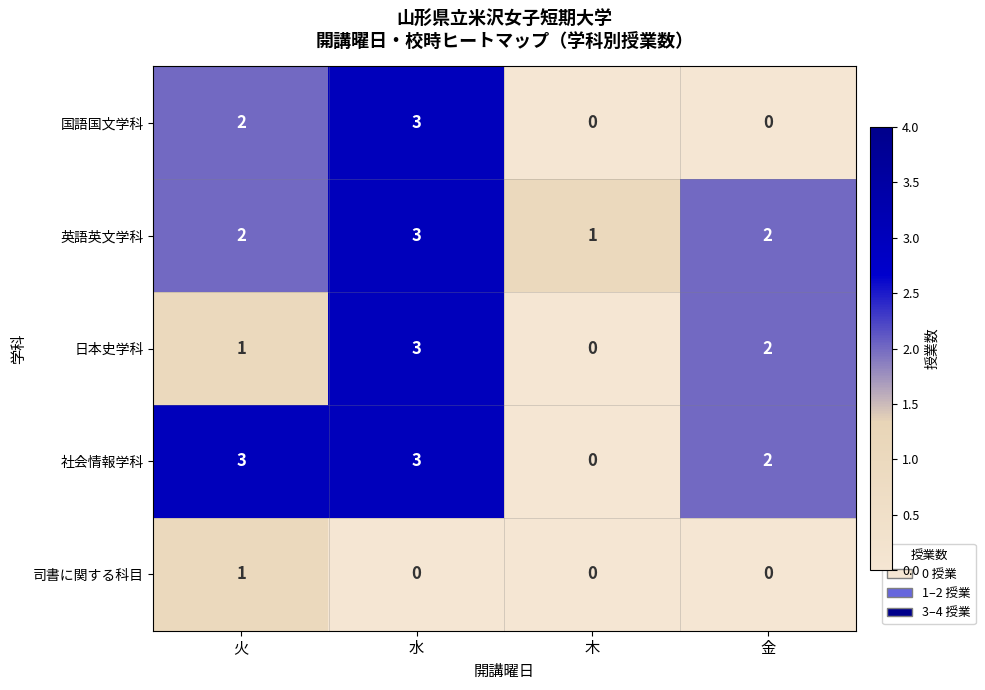

How many 英語英文学科 values are between 2 and 3?

3